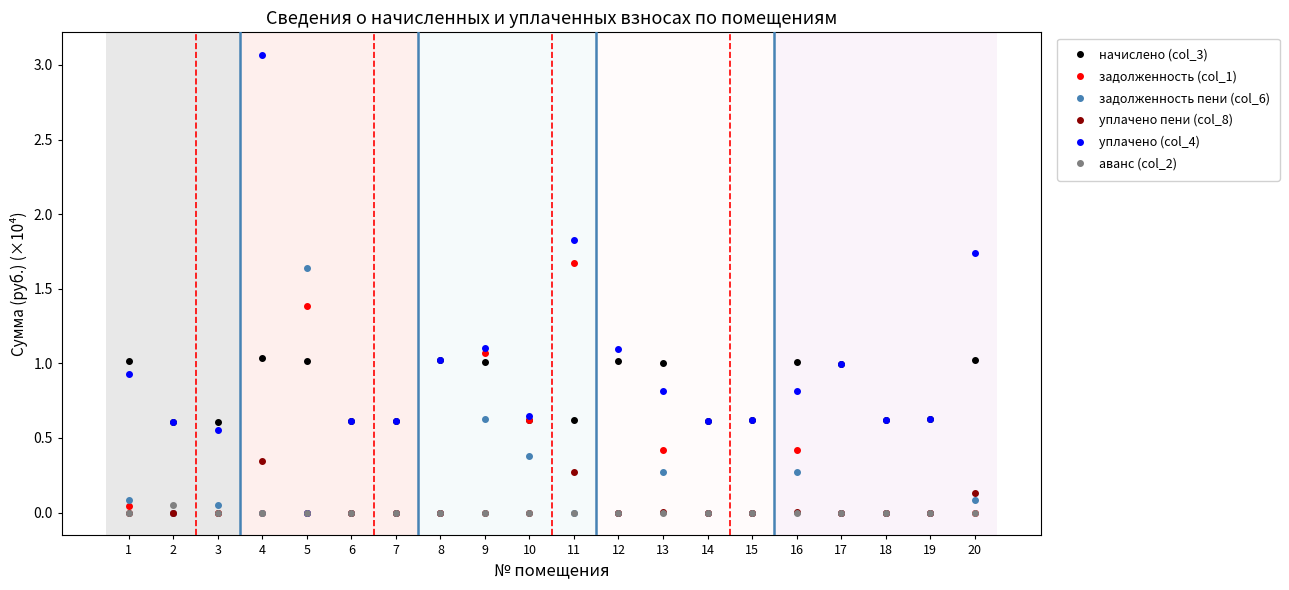

How many lines are shown in the chart?

6